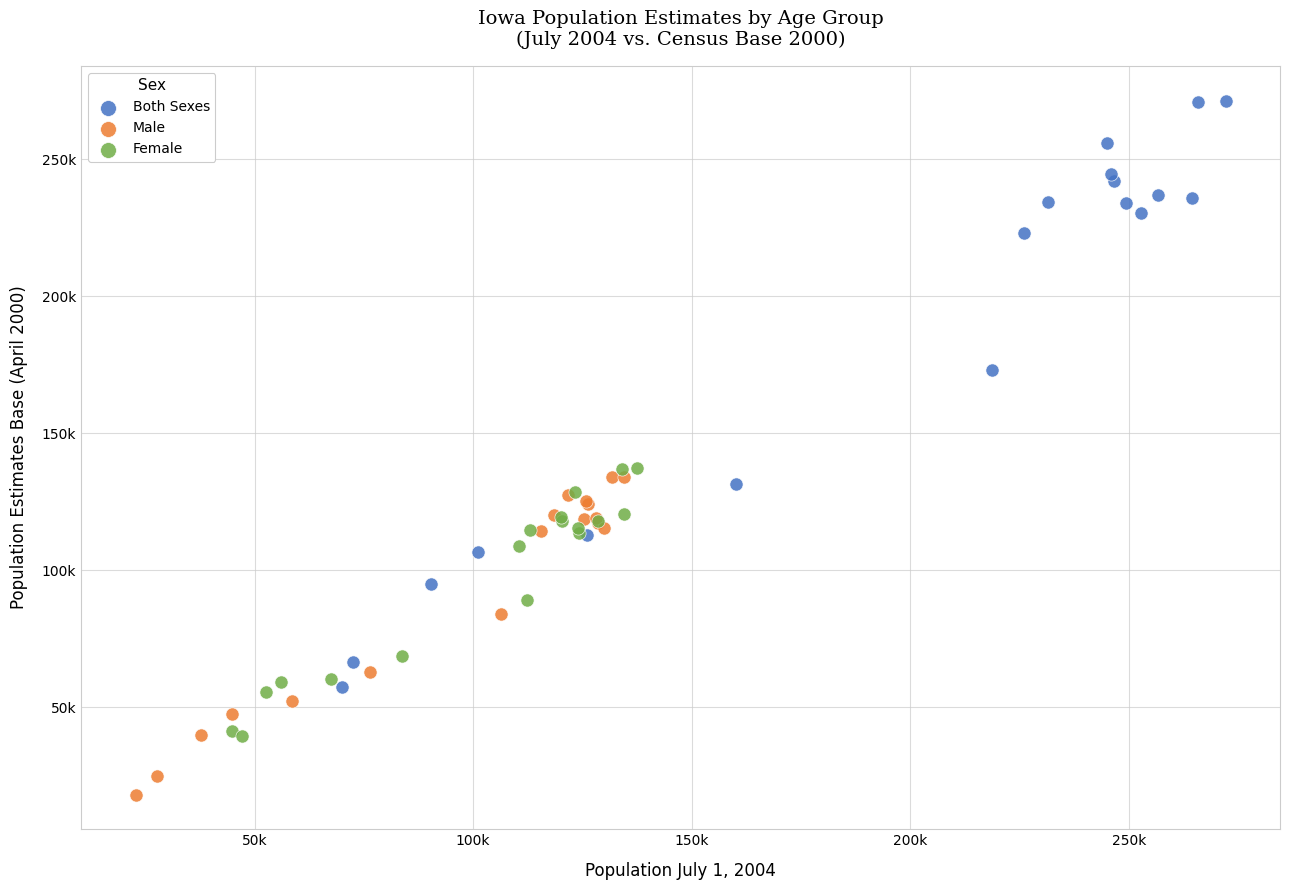

Which series contains the highest Y value?

Both Sexes